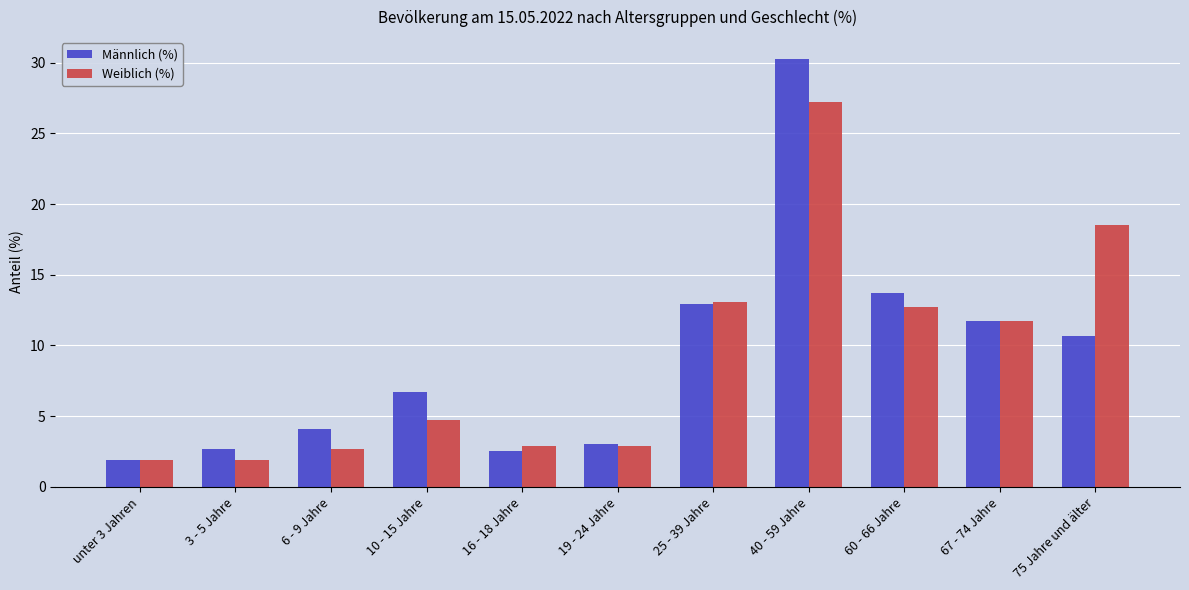

The value of Weiblich (%) at 10 - 15 Jahre is 4.7. True or false?

True